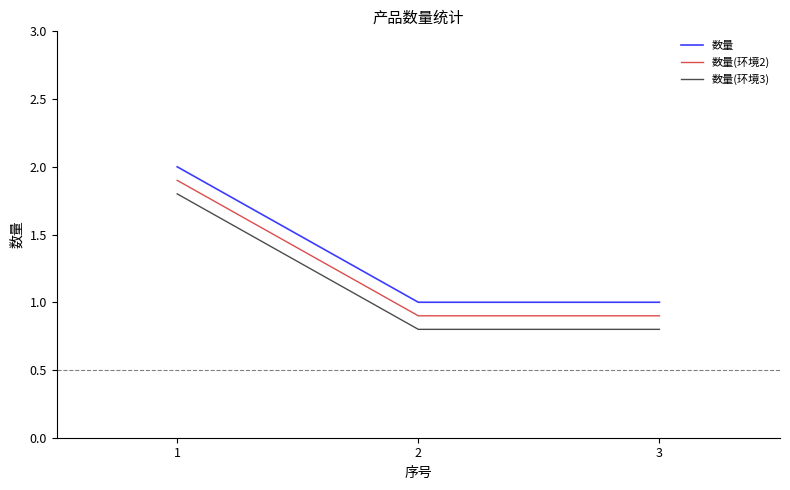

What are all the series names shown in the legend?

数量, 数量(环境2), 数量(环境3)